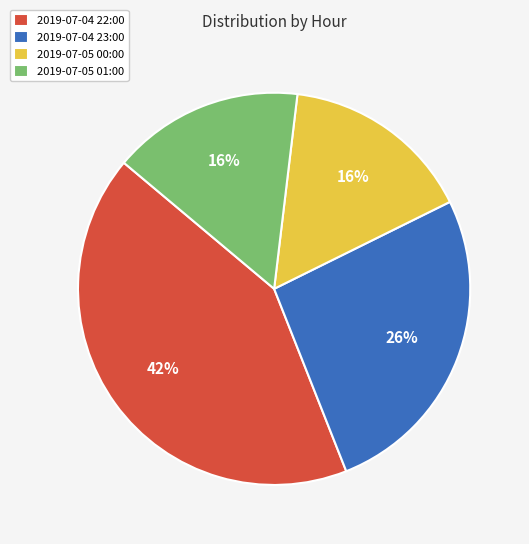

How many slices are in this pie chart?

4